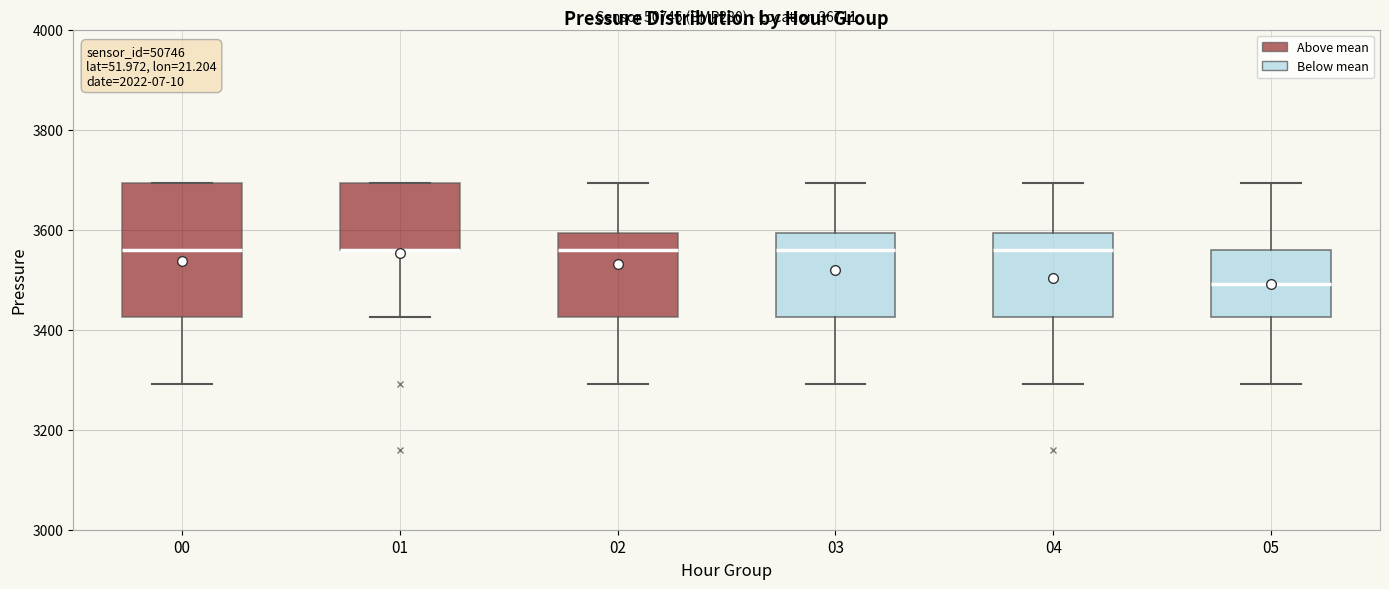

Where is the lower edge of the box at x = 04 on the y-axis? The values are not printed on the chart, so give them approximately, as read against the axis.

3420